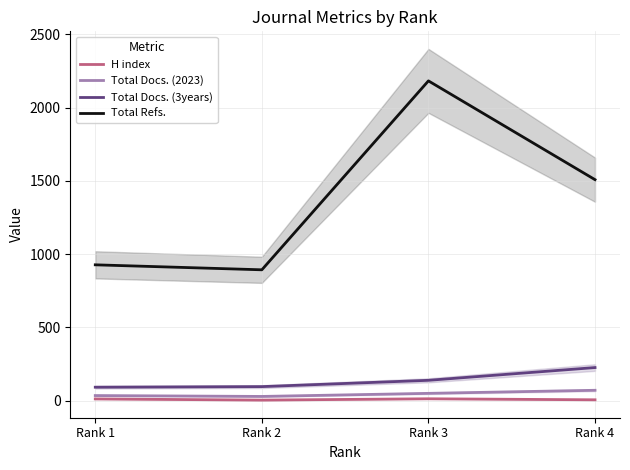

True or false: H index and Total Docs. (3years) intersect in this chart.

False